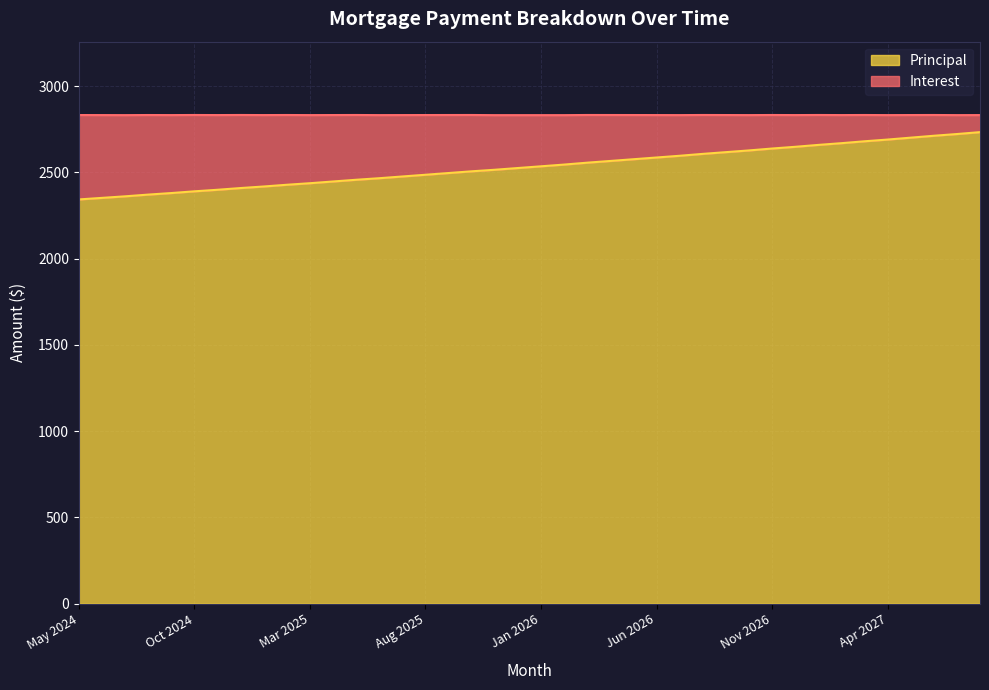

Which has a higher value, Nov 2025 or Dec 2025?

Dec 2025